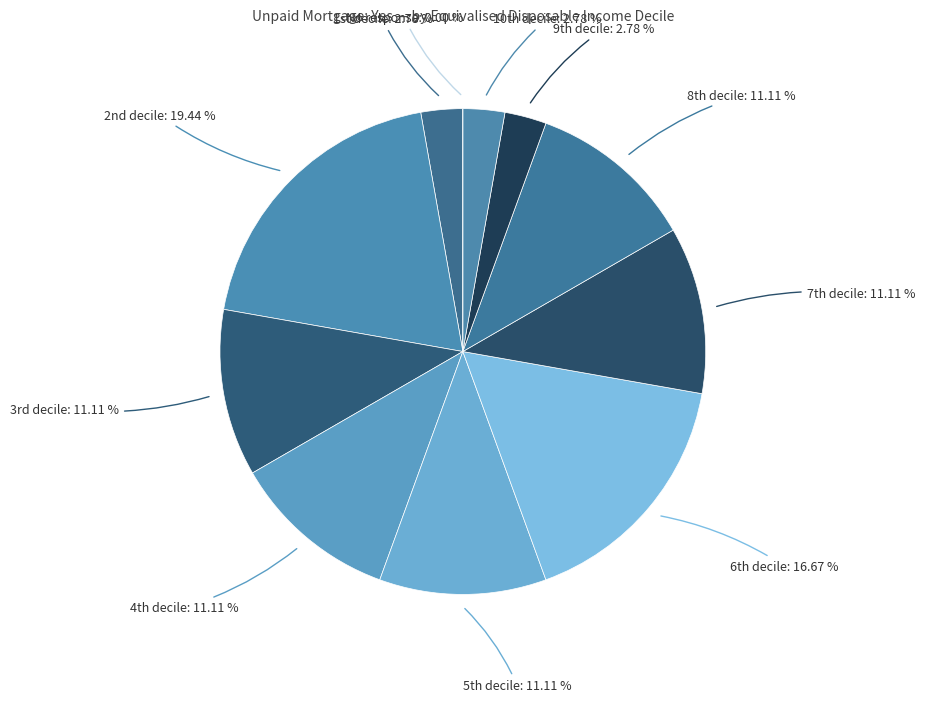

Is No response the majority of the pie?

No